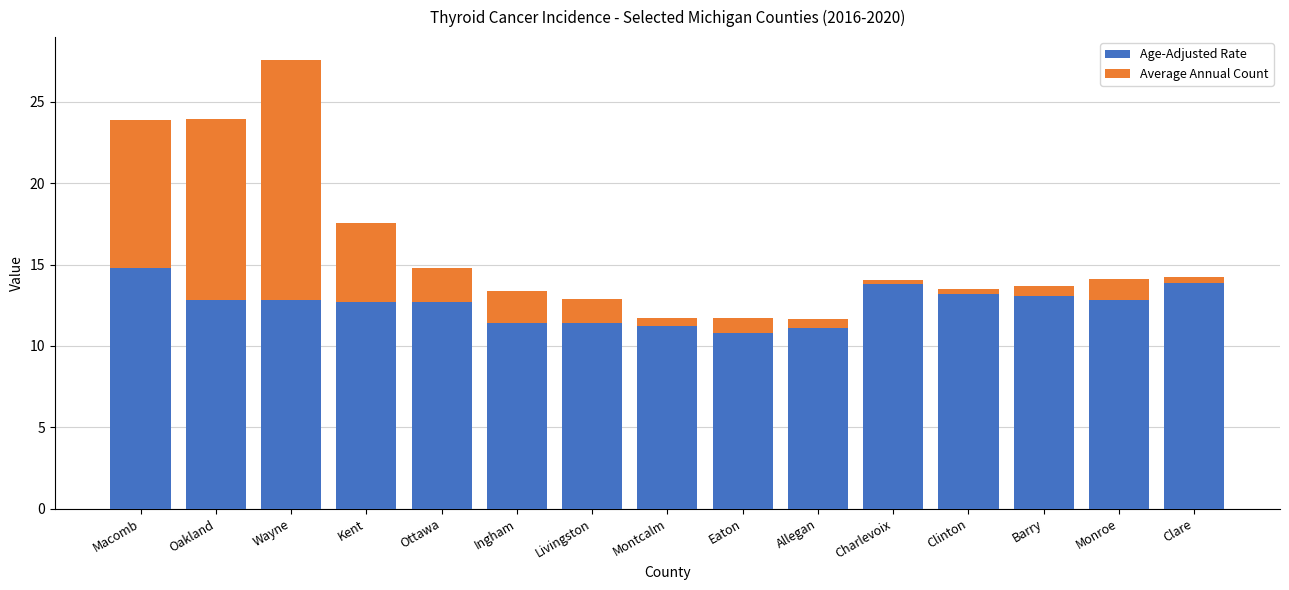

What is the total value across all series at Livingston?

12.9